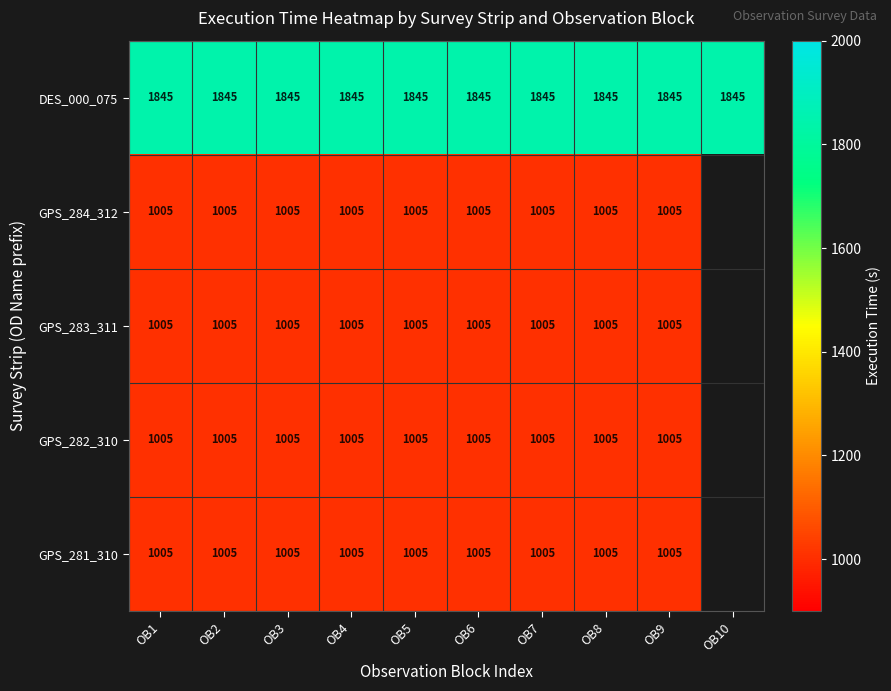

At how many categories does at least one series exceed 1547?

10